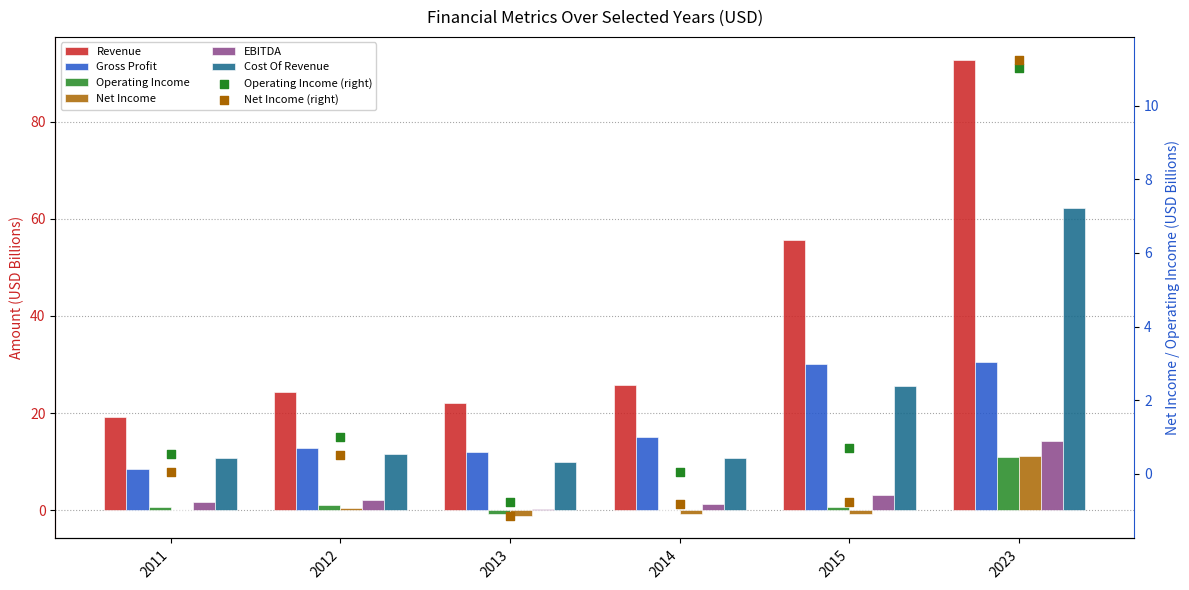

Which series has the widest spread of Y values?

Revenue